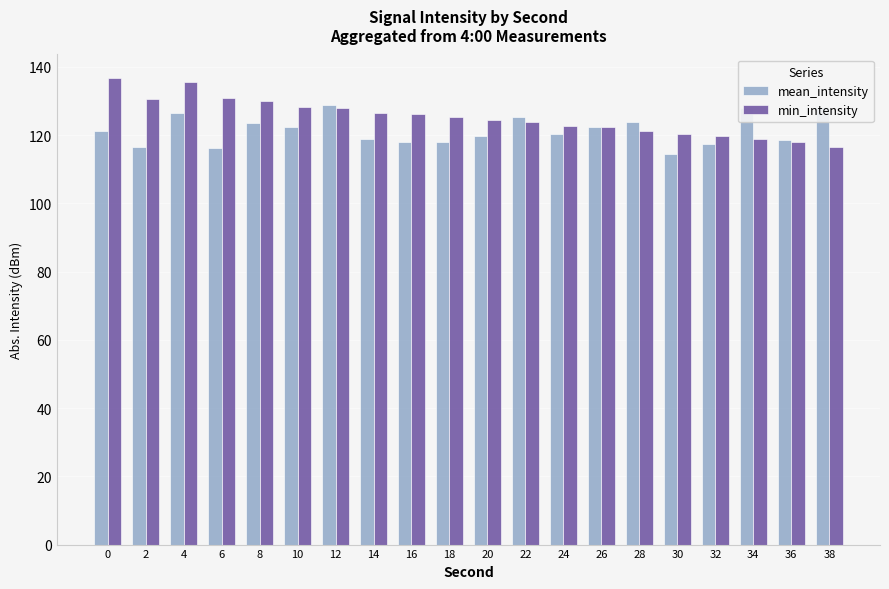

True or false: min_intensity has a value of 123.9 at 22.

True